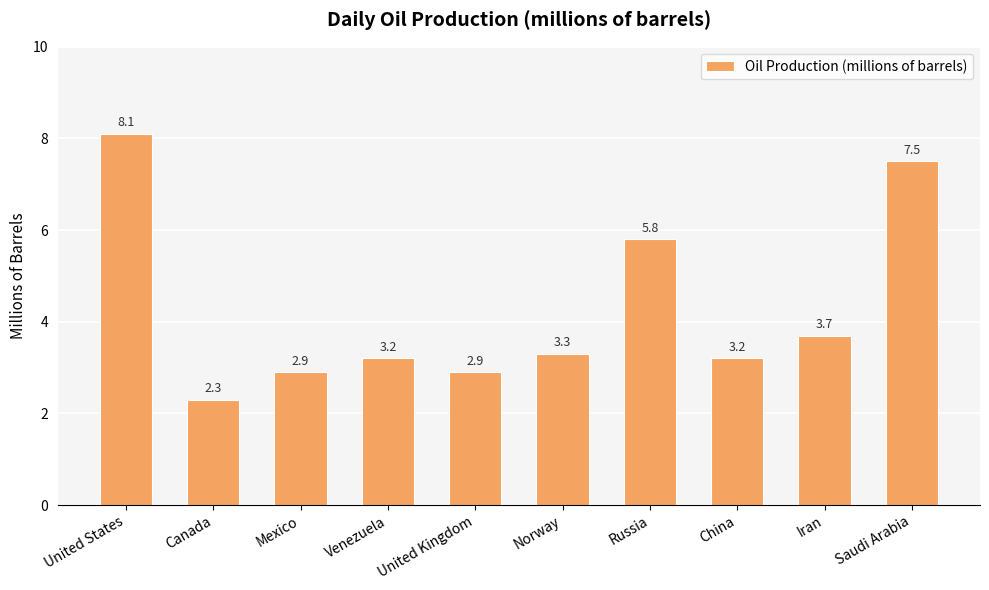

What is the change in value from Canada to Iran?

+1.4